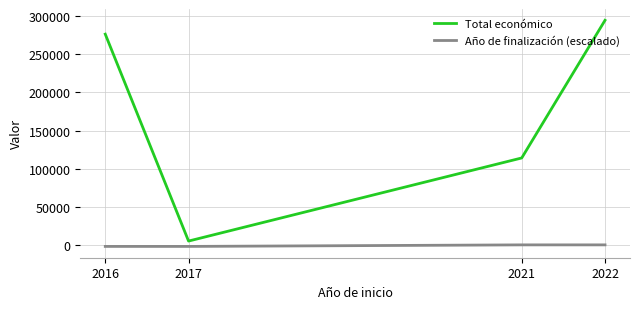

What is the total value across all series at 2016?

274388.0